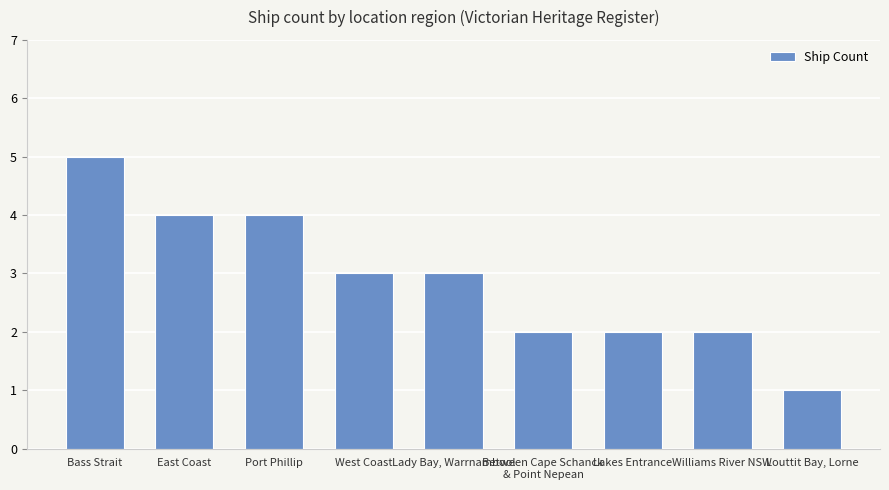

What value does the data have at Williams River NSW?

2